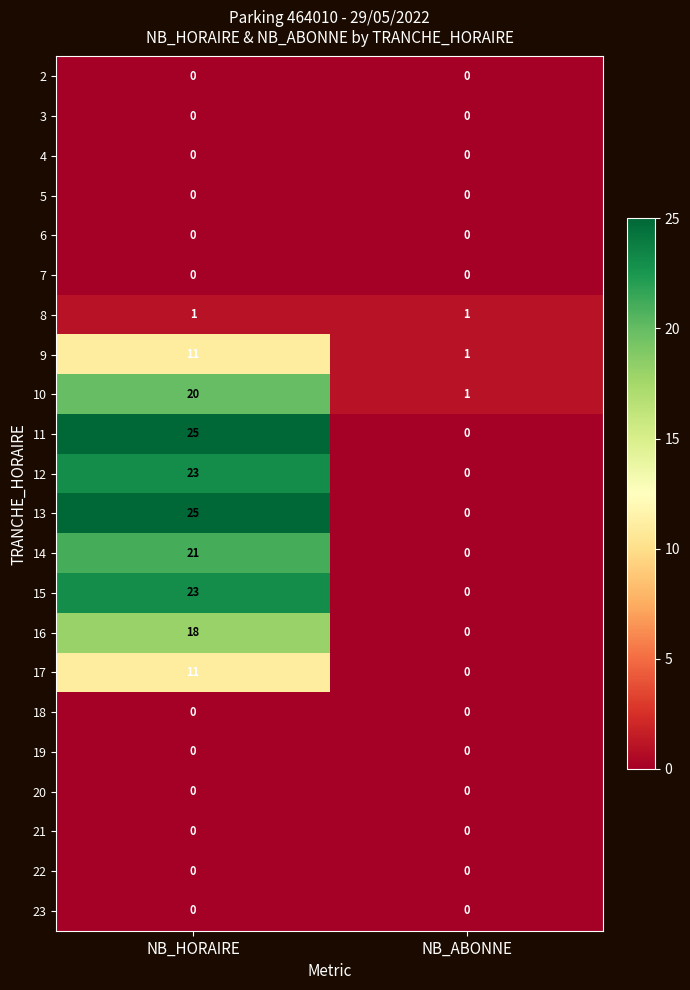

Is the value of 20 at NB_HORAIRE greater than the value of 15 at NB_HORAIRE?

No